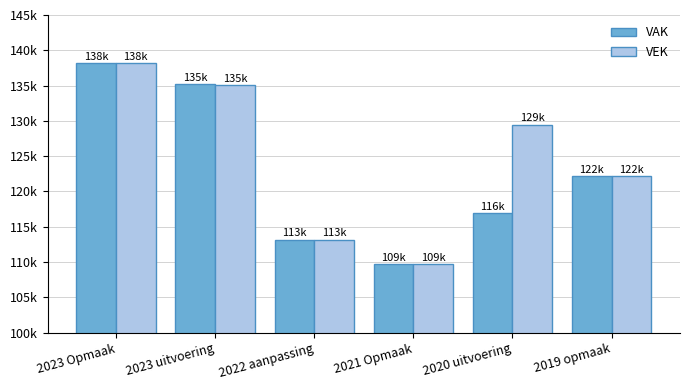

What is the value of the VEK bar at the 3rd from the left?

113187